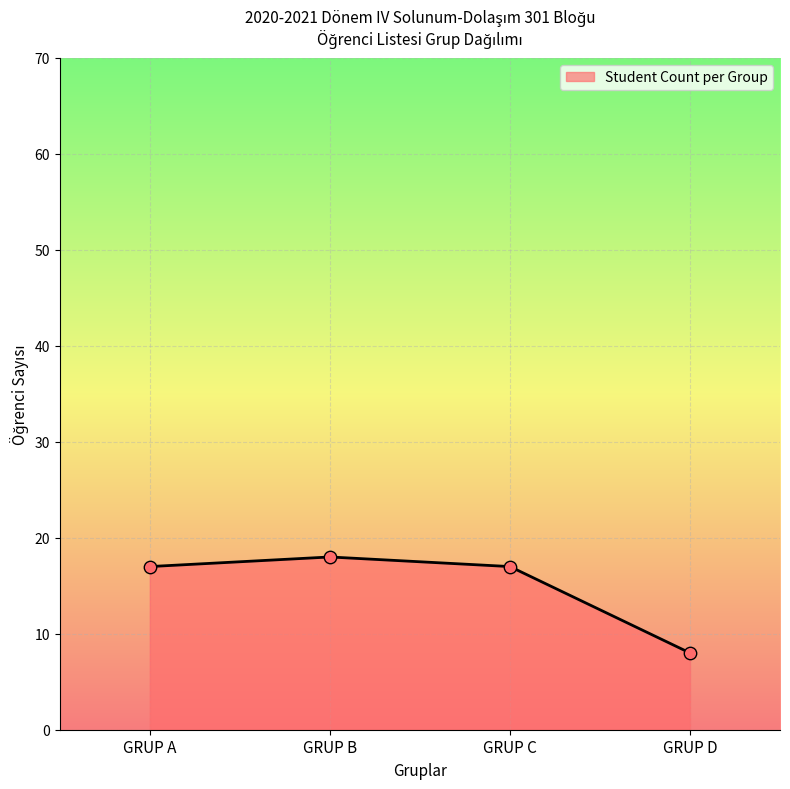

What is the ratio of the value at GRUP B to the value at GRUP C?

1.1